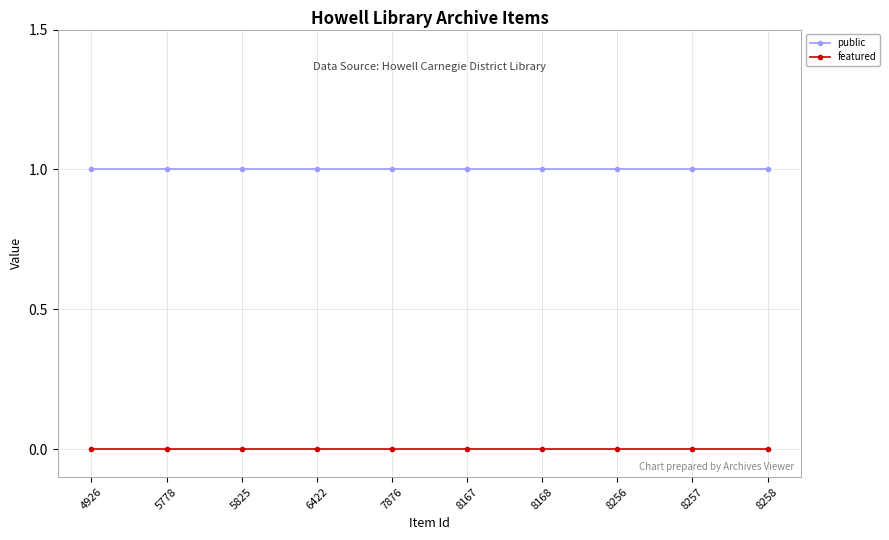

What is the sum of all public values?

10